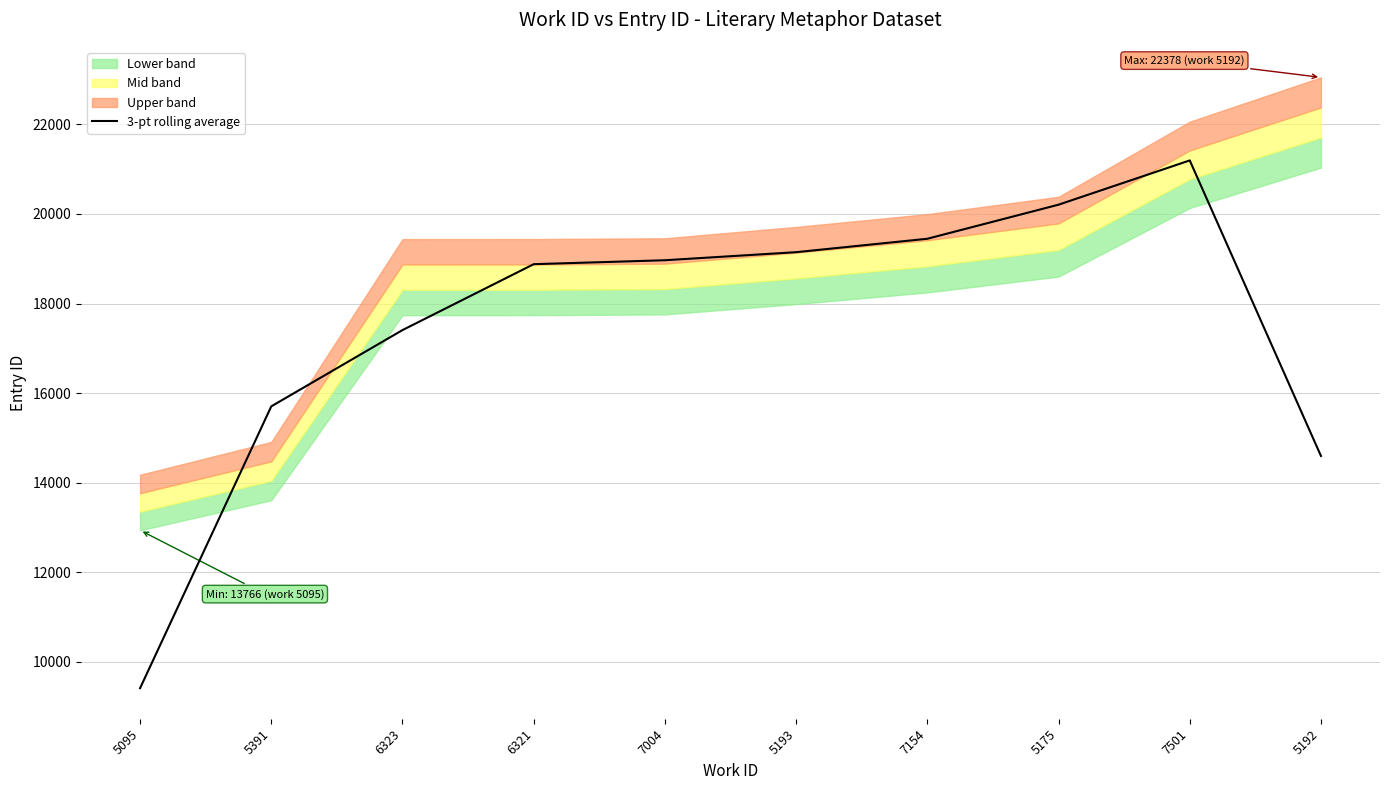

What is the change in value from 6323 to 5192?

-2809.7